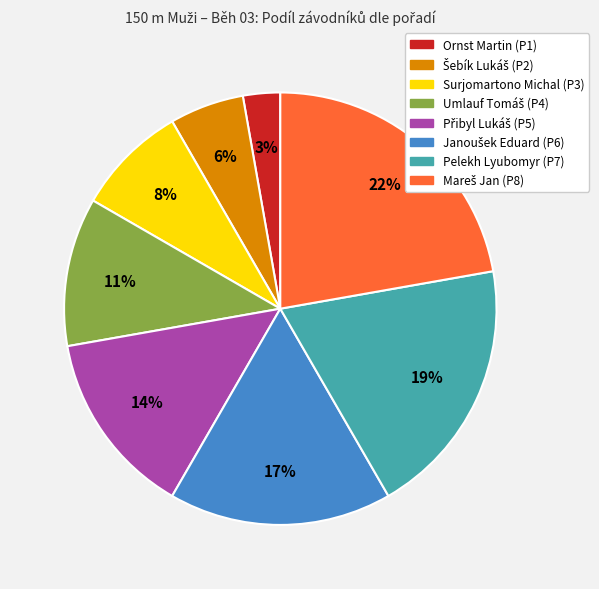

To the nearest percent, what is the difference between the largest and smallest slice percentages?

19%